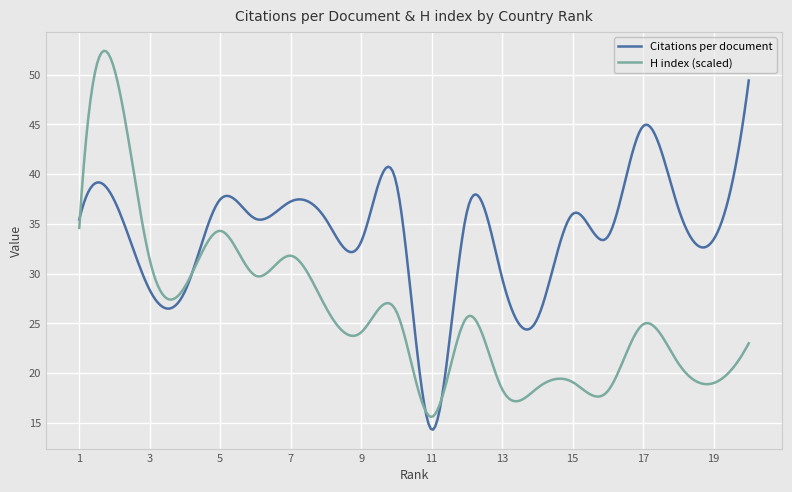

Which series has the widest spread of values?

H index (scaled)